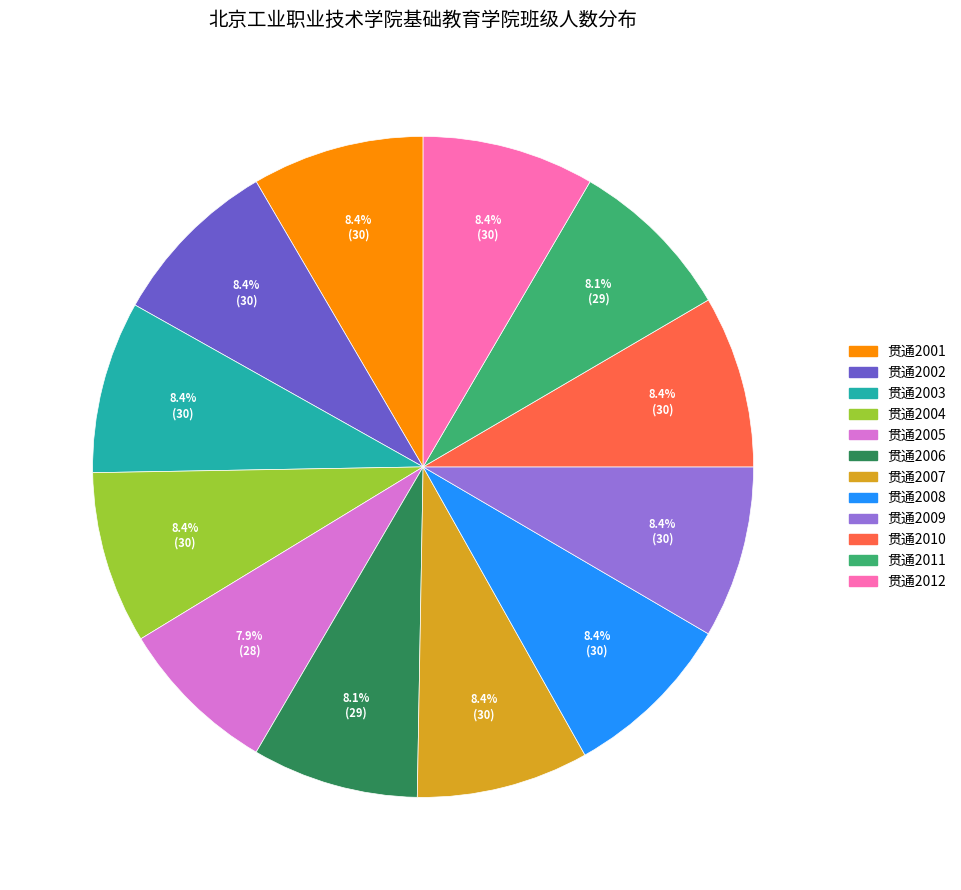

Does 贯通2004 account for over 50% of the chart?

No